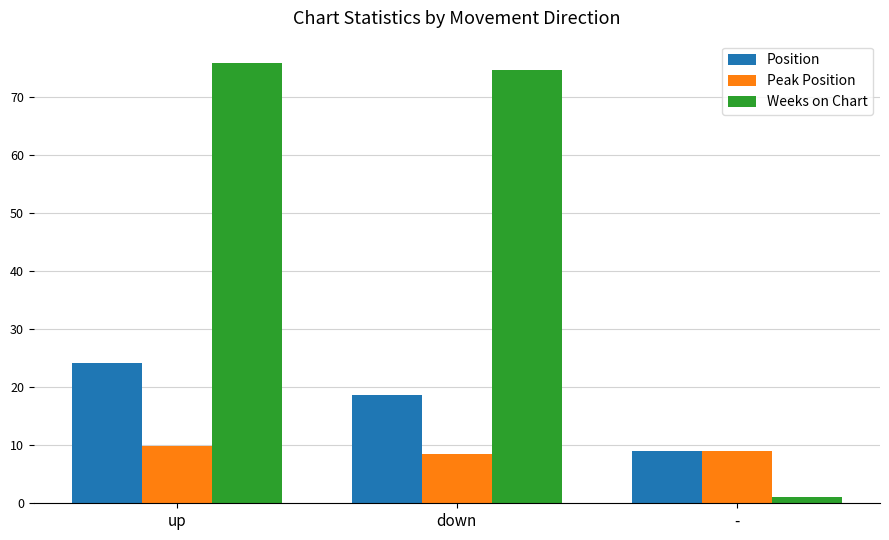

True or false: Peak Position has a value of 16.8 at up.

False